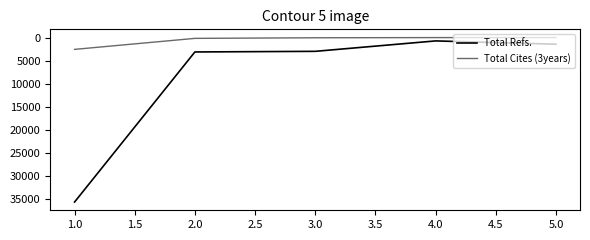

What is the greatest value displayed?

35622